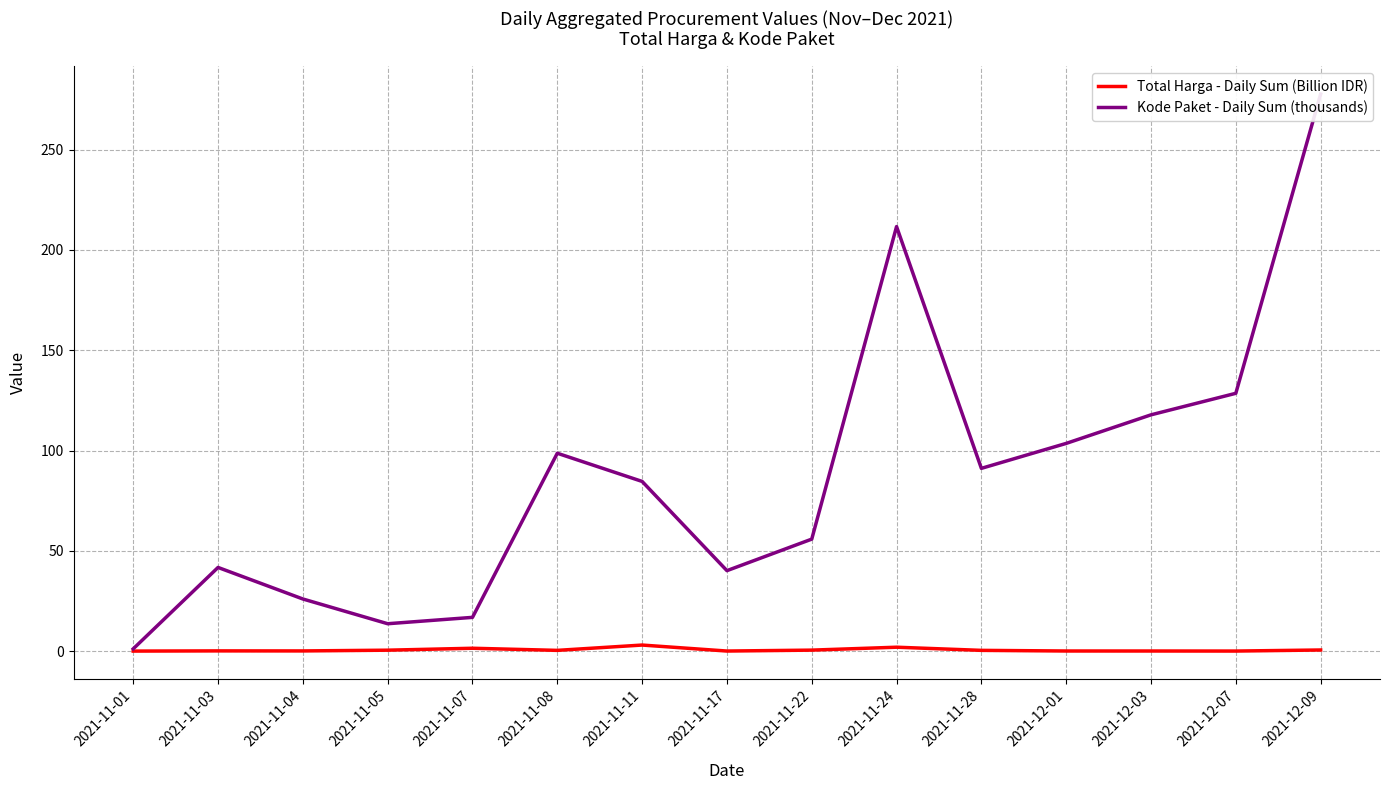

At which category is the sum across all series the highest?

2021-12-09